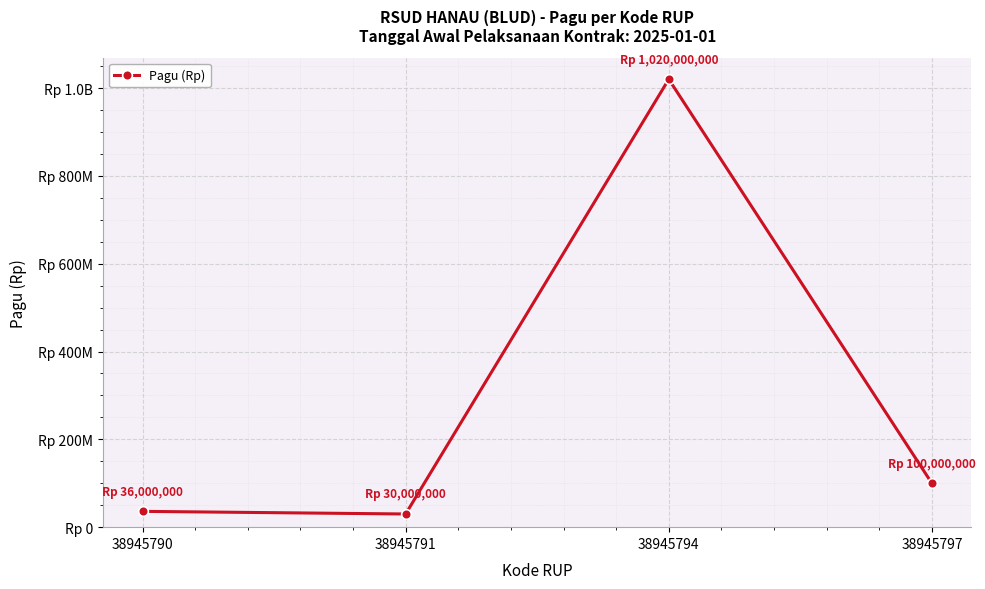

Does the chart have visible grid lines?

Yes